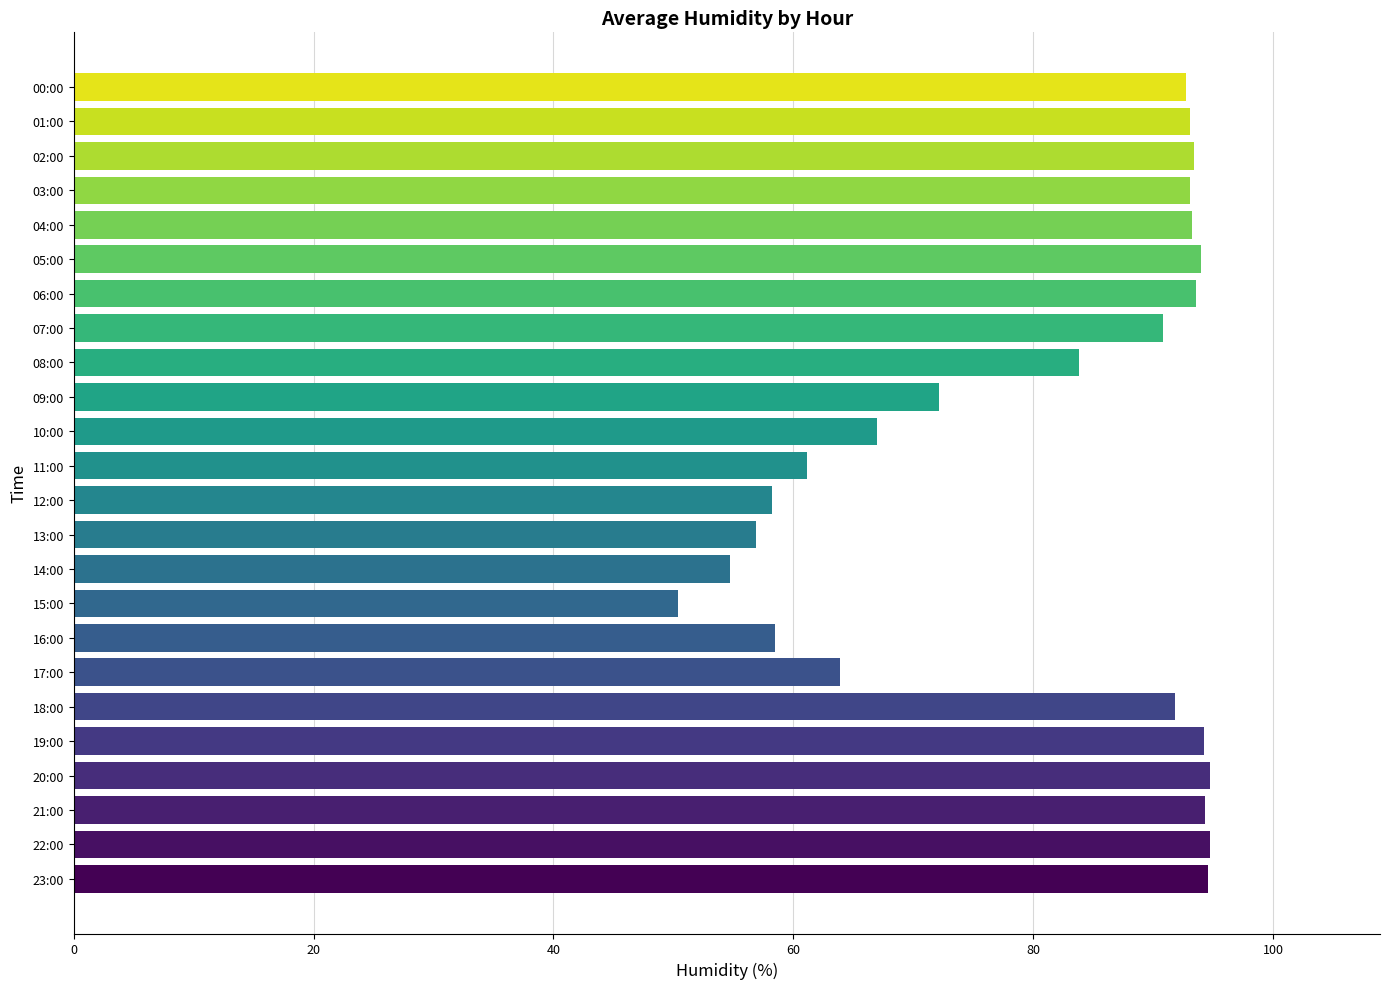

What is the value of the 3rd bar from the top?

93.4